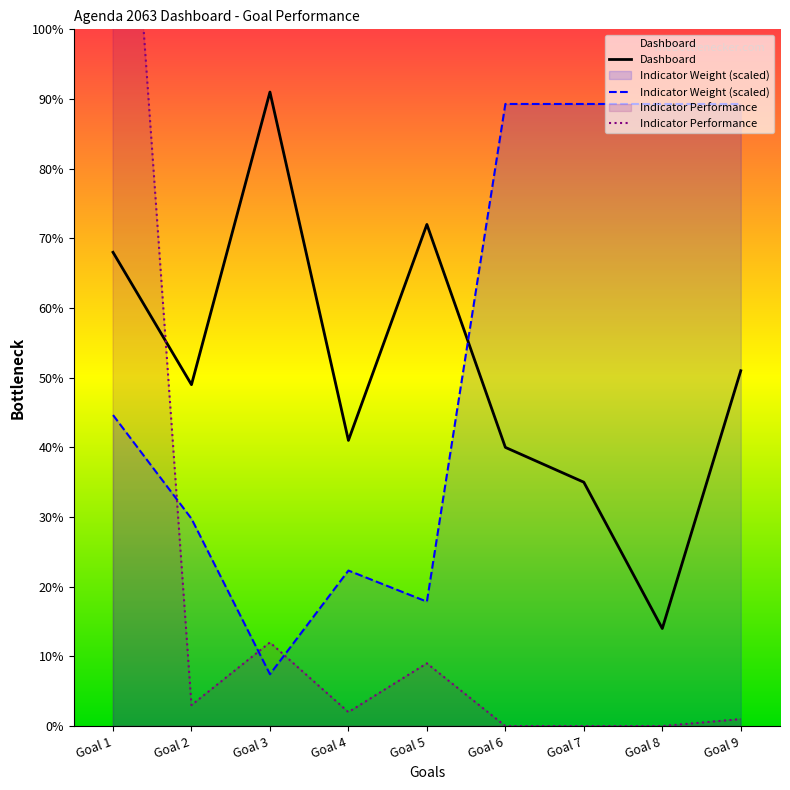

Where is the first local maximum for Indicator Performance?

Goal 3